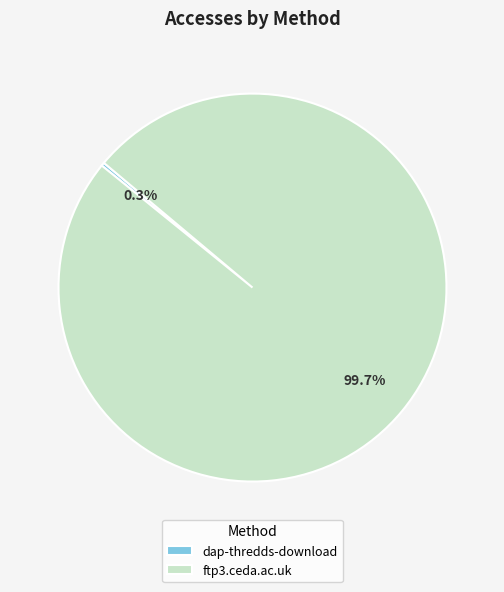

Rank the categories by value from highest to lowest.

ftp3.ceda.ac.uk, dap-thredds-download